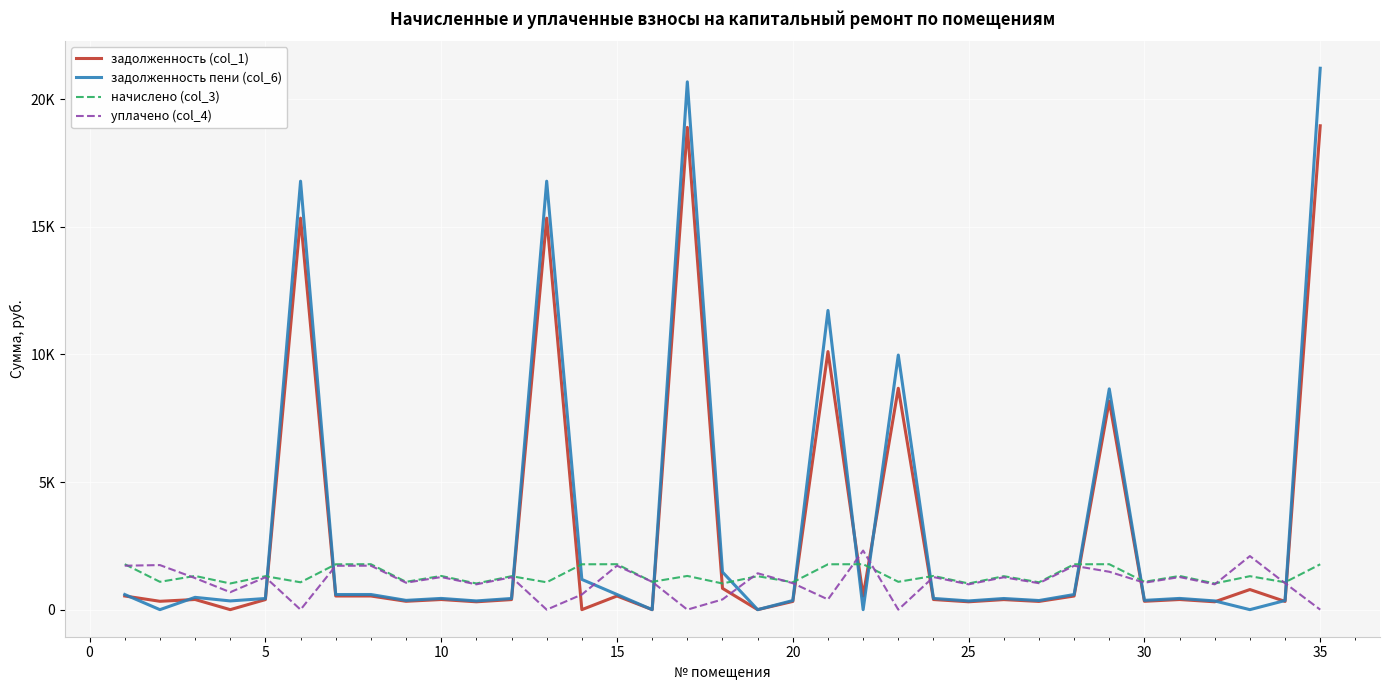

Which series has the widest spread of values?

задолженность пени (col_6)